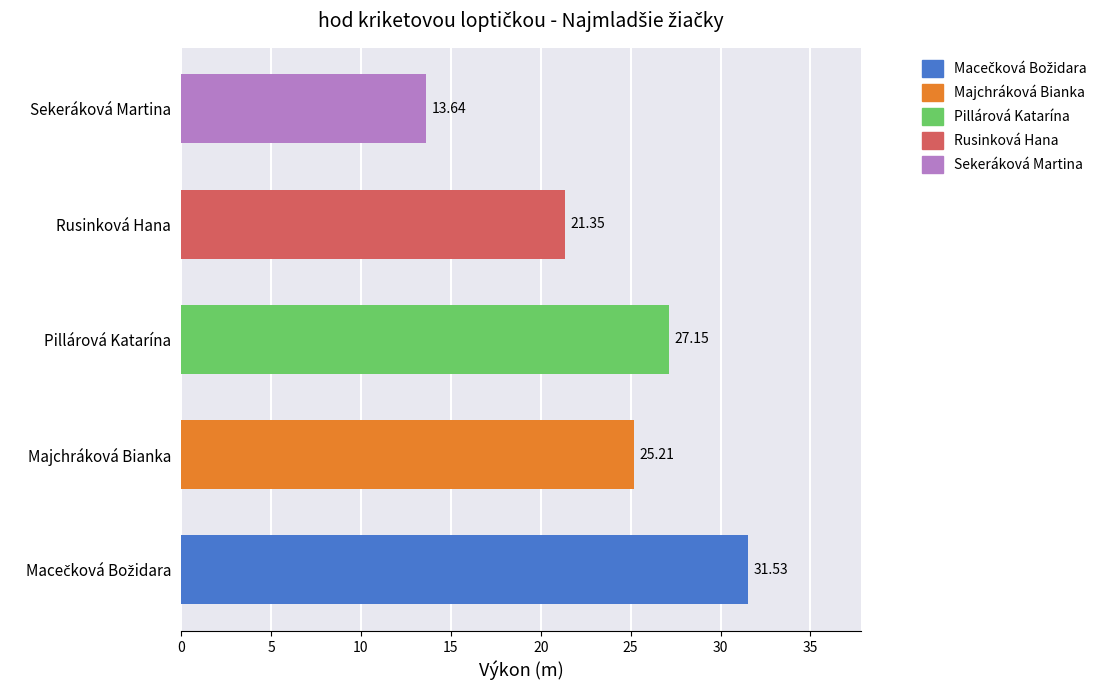

Where is the data nearest to the value 22?

Rusinková Hana